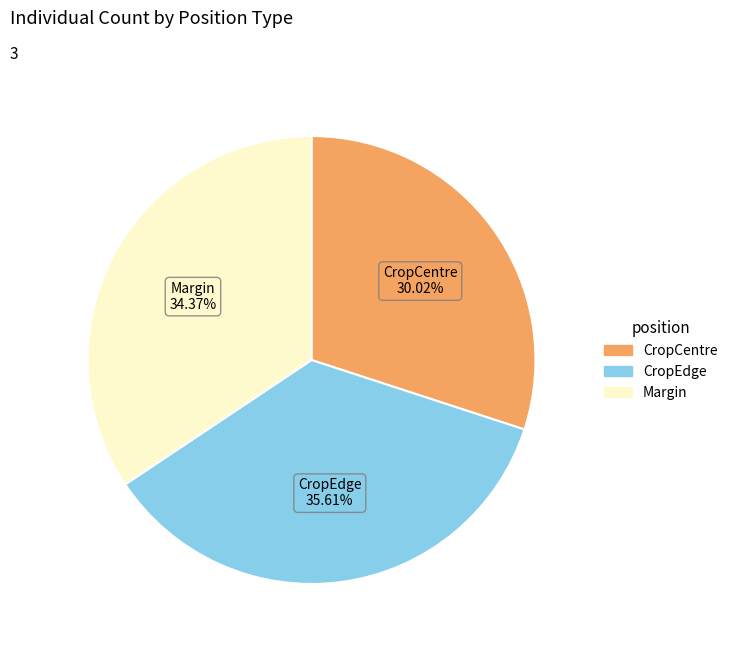

Approximately how many times larger is the value at CropCentre compared to CropEdge?

0.8